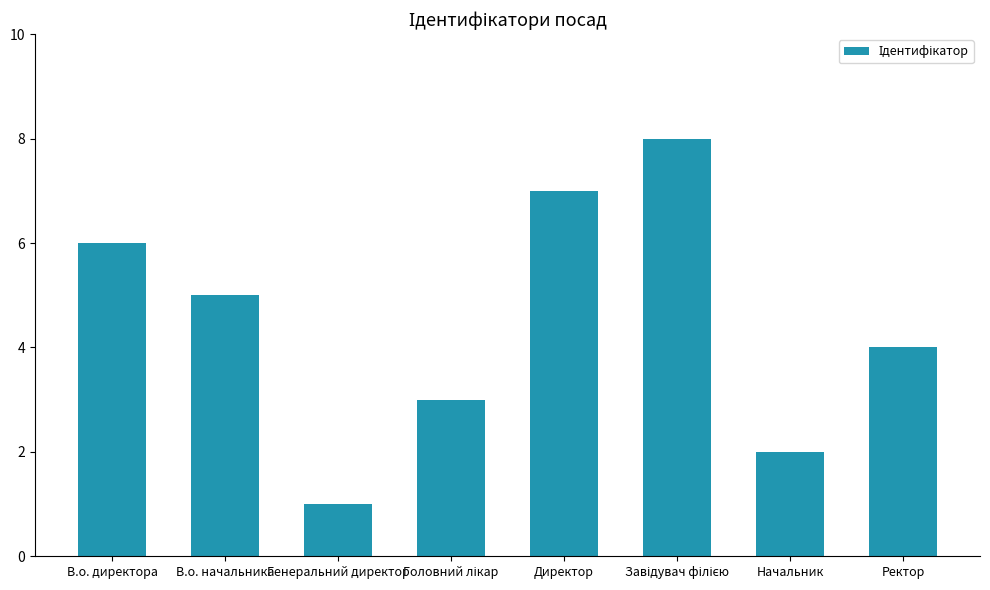

How many bars are there in total?

8